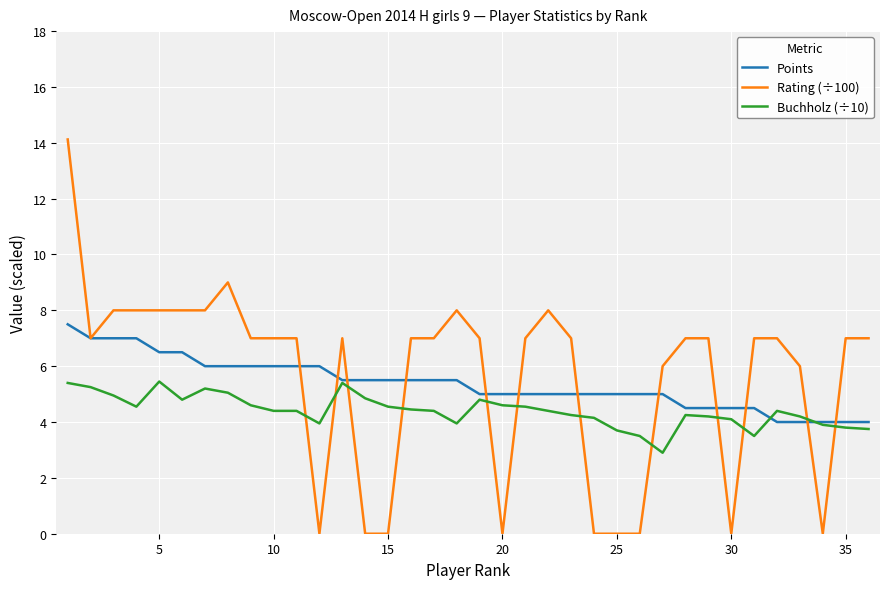

True or false: Points and Rating (÷100) intersect in this chart.

True